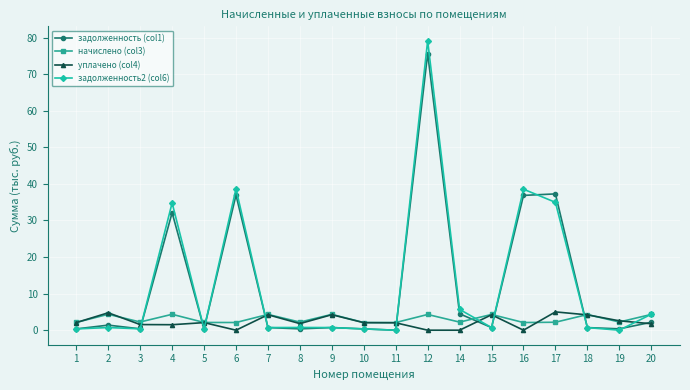

Which series has the largest range (max minus min)?

задолженность2 (col6)